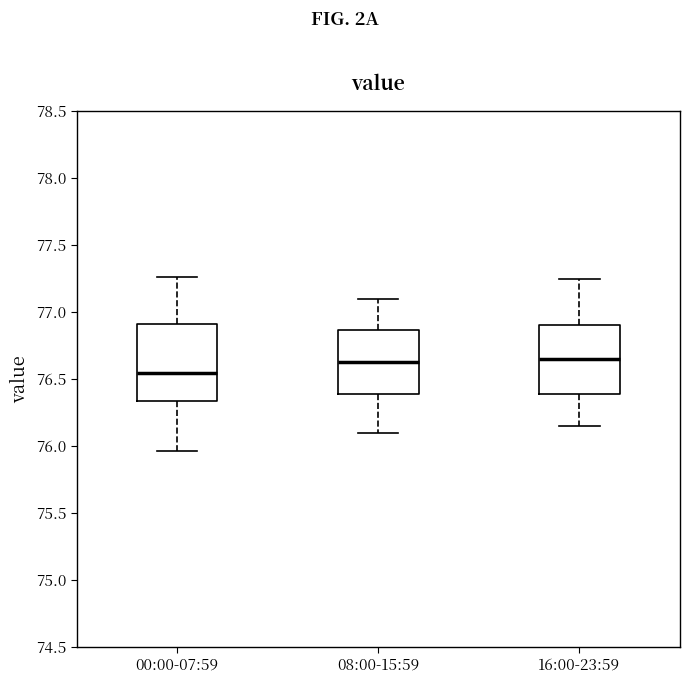

Where does the lower whisker of the box for 16:00-23:59 end on the y-axis? The values are not printed on the chart, so give them approximately, as read against the axis.

76.15